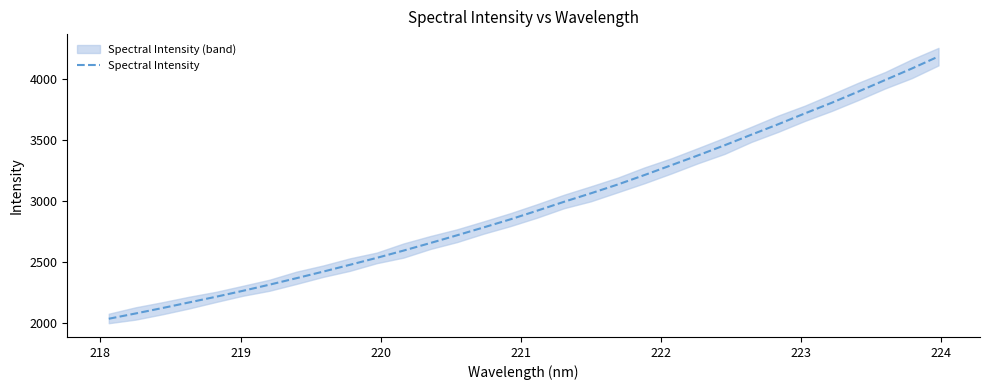

What is the maximum value for Spectral Intensity?

4187.5